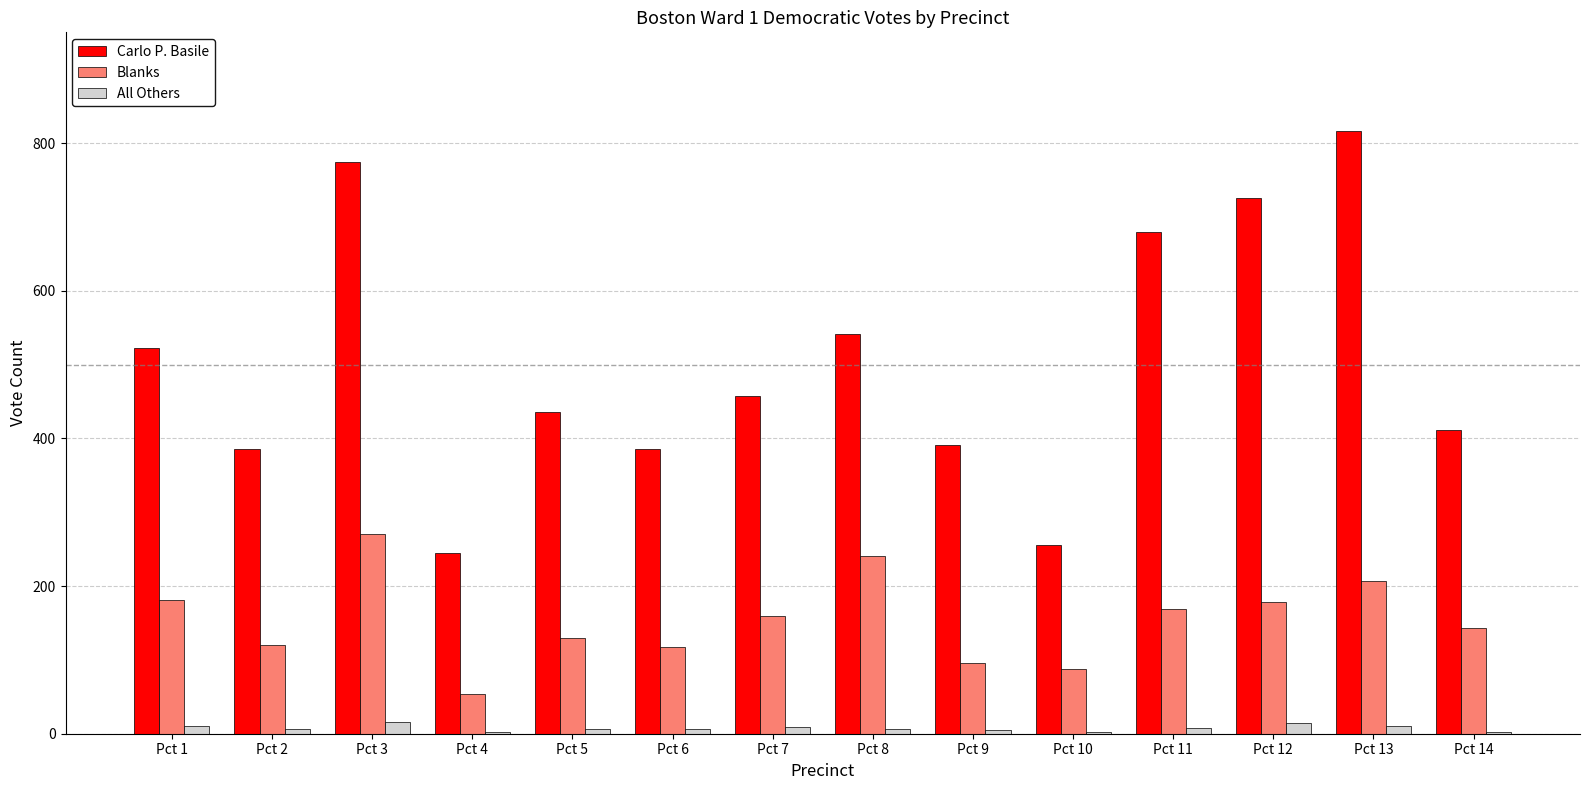

What is the average value of the All Others series?

8